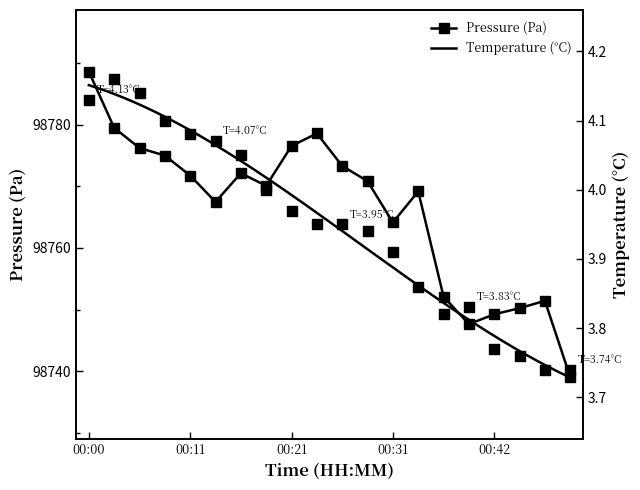

True or false: Pressure (Pa) has more than 1 interior local peaks.

True